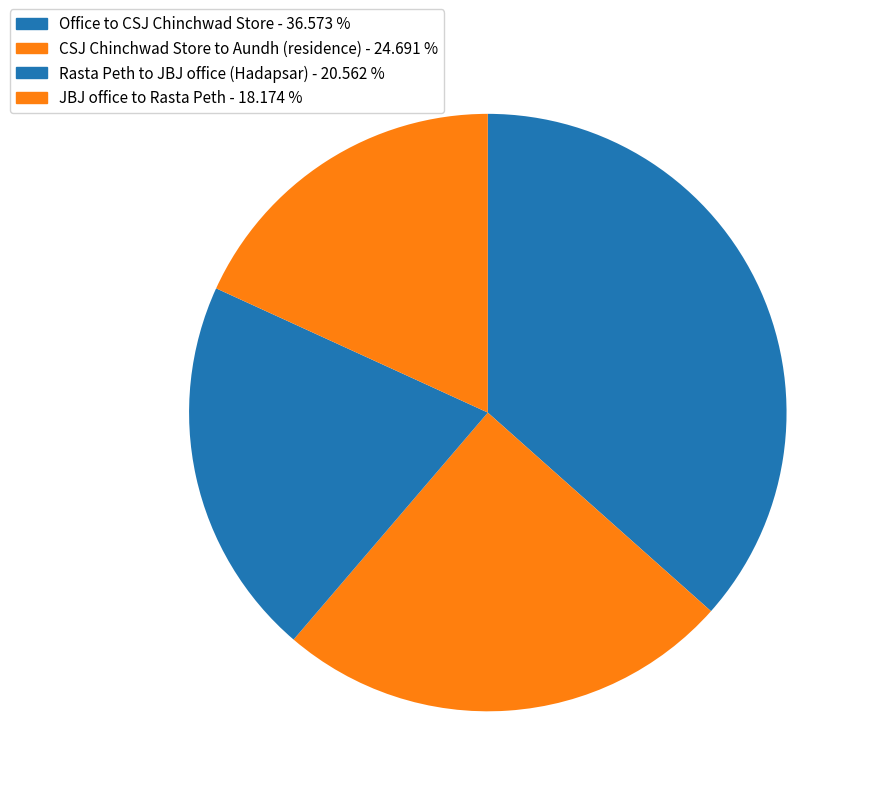

To the nearest percent, what percentage of the pie is Office to CSJ Chinchwad Store?

37%